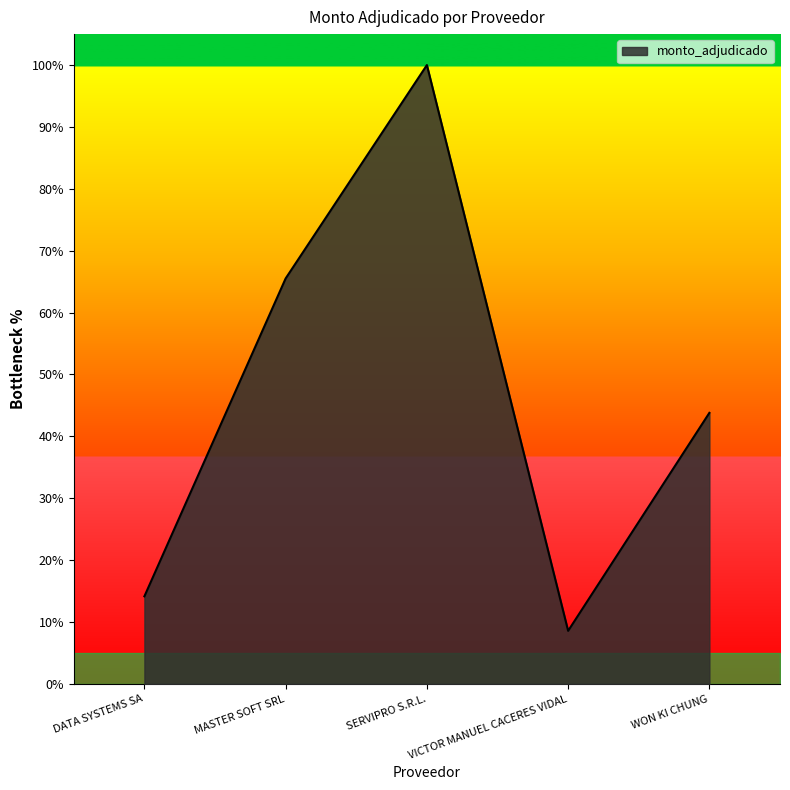

Which label corresponds to the smallest value in the chart?

VICTOR MANUEL CACERES VIDAL